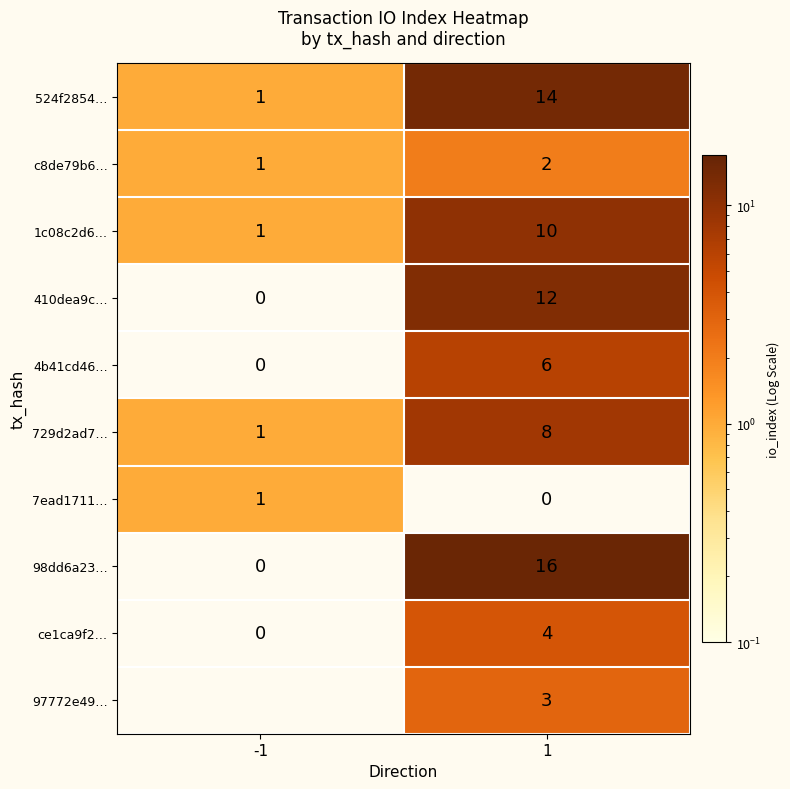

The value of 98dd6a23… at 1 is 25.6. True or false?

False